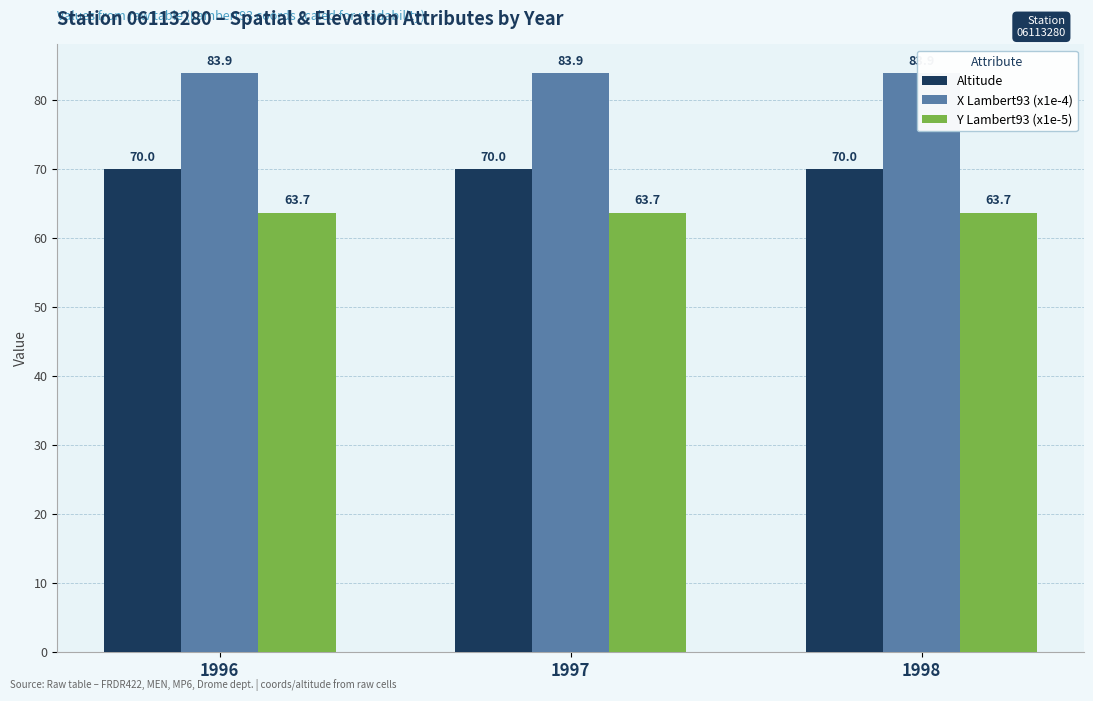

Reading left to right, transcribe all the data shown in this chart.

Altitude: 1996=70.0	1997=70.0	1998=70.0
X Lambert93 (x1e-4): 1996=83.9	1997=83.9	1998=83.9
Y Lambert93 (x1e-5): 1996=63.7	1997=63.7	1998=63.7